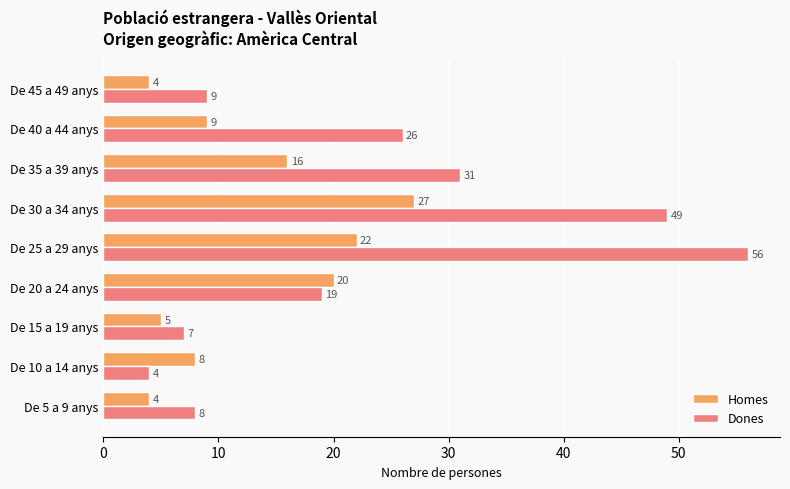

What is the total value across all series at De 10 a 14 anys?

12